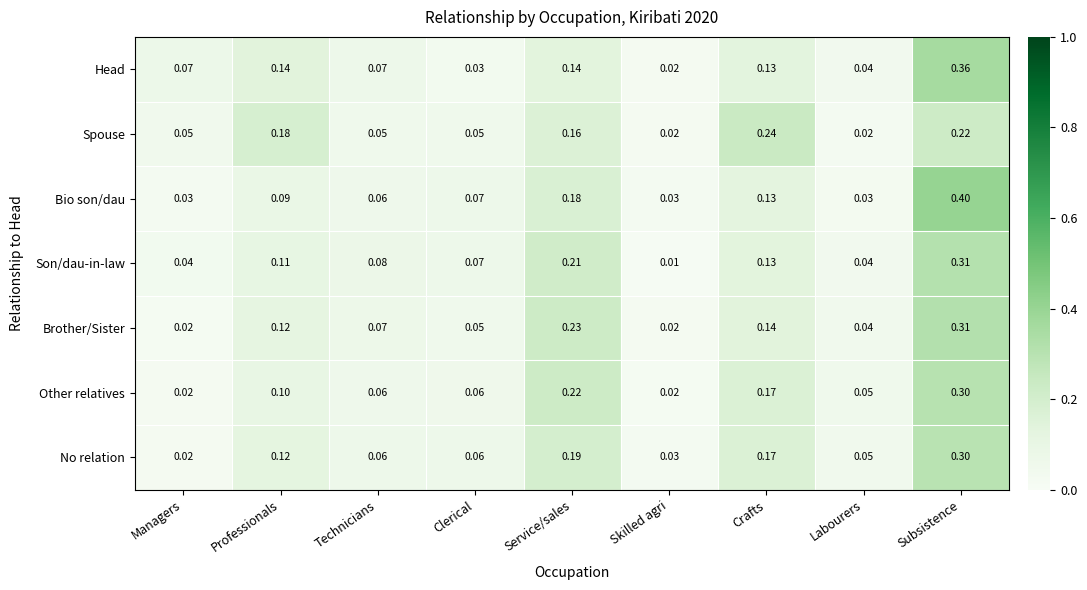

Is the value of Brother/Sister at Technicians greater than the value of Spouse at Technicians?

Yes